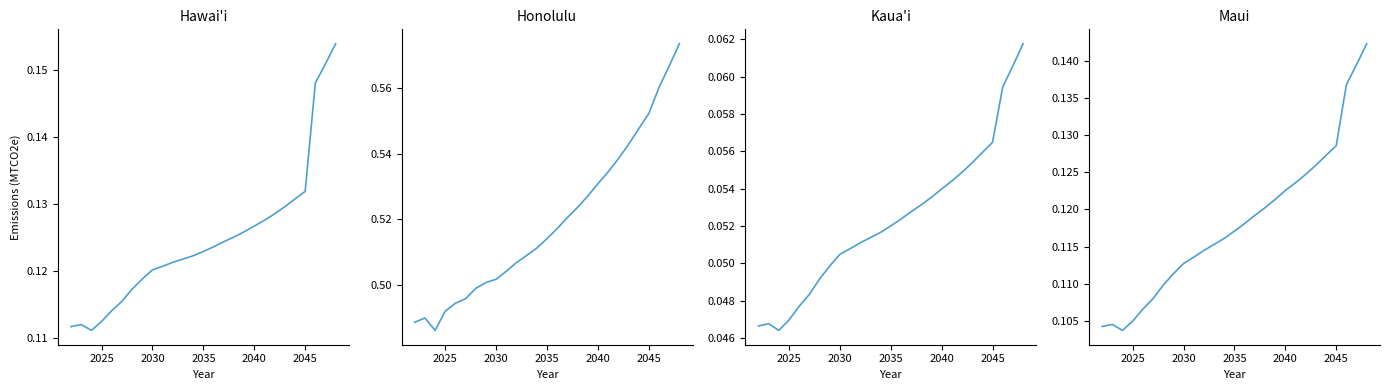

True or false: Maui and Kaua'i cross at least once.

False